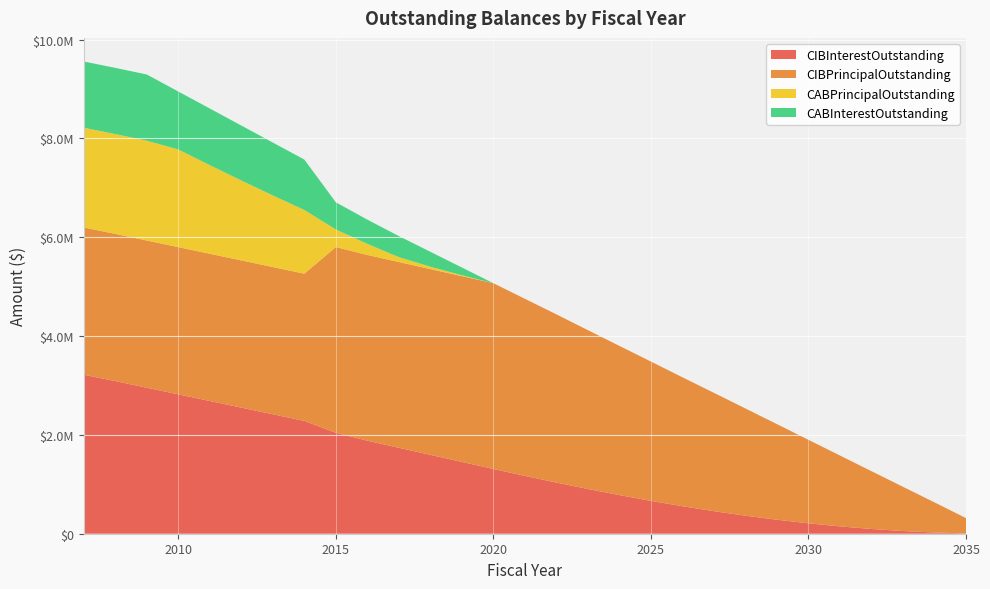

Reading left to right, extract all data points from this chart.

CIBInterestOutstanding: 2007=3218339.3	2008=3089611.3	2009=2955286.3	2010=2820961.3	2011=2686636.3	2012=2552311.3	2013=2417986.3	2014=2283661.3	2015=2043127.8	2016=1882650.0	2017=1739650.0	2018=1596650.0	2019=1453650.0	2020=1310650.0	2021=1170275.0	2022=1035225.0	2023=905725.0	2024=782000.0	2025=665200.0	2026=556600.0	2027=456500.0	2028=365200.0	2029=283100.0	2030=210600.0	2031=148100.0	2032=96000.0	2033=54700.0	2034=24600.0	2035=6200.0
CIBPrincipalOutstanding: 2007=2980000.0	2008=2980000.0	2009=2980000.0	2010=2980000.0	2011=2980000.0	2012=2980000.0	2013=2980000.0	2014=2980000.0	2015=3760000.0	2016=3760000.0	2017=3760000.0	2018=3760000.0	2019=3760000.0	2020=3760000.0	2021=3585000.0	2022=3405000.0	2023=3215000.0	2024=3020000.0	2025=2820000.0	2026=2610000.0	2027=2395000.0	2028=2170000.0	2029=1935000.0	2030=1690000.0	2031=1435000.0	2032=1170000.0	2033=895000.0	2034=610000.0	2035=310000.0
CABPrincipalOutstanding: 2007=2019998.4	2008=2019998.4	2009=2019998.4	2010=1977231.9	2011=1793677.2	2012=1617823.2	2013=1449552.3	2014=1288891.8	2015=355766.5	2016=223955.9	2017=98652.8	2018=48709.5	2019=18397.8	2020=0.0	2021=0.0	2022=0.0	2023=0.0	2024=0.0	2025=0.0	2026=0.0	2027=0.0	2028=0.0	2029=0.0	2030=0.0	2031=0.0	2032=0.0	2033=0.0	2034=0.0	2035=0.0
CABInterestOutstanding: 2007=1340001.6	2008=1340001.6	2009=1340001.6	2010=1172768.1	2011=1146322.8	2012=1112176.8	2013=1070447.7	2014=1021108.2	2015=549233.6	2016=491044.2	2017=426347.2	2018=301290.5	2019=156602.2	2020=0.0	2021=0.0	2022=0.0	2023=0.0	2024=0.0	2025=0.0	2026=0.0	2027=0.0	2028=0.0	2029=0.0	2030=0.0	2031=0.0	2032=0.0	2033=0.0	2034=0.0	2035=0.0